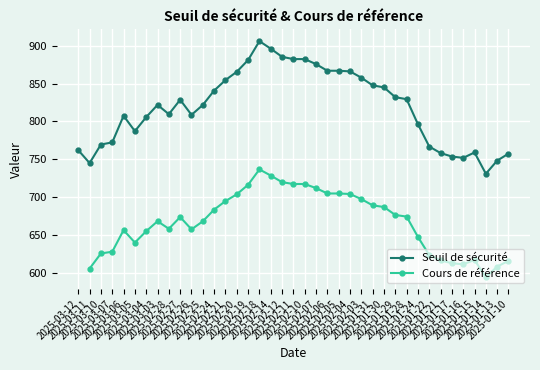

What is the maximum value shown in the chart?

906.1